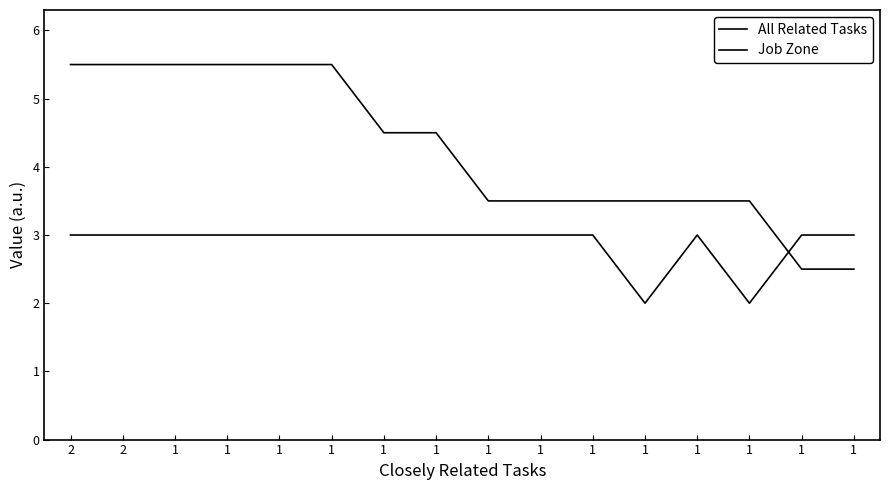

What is the average value of the All Related Tasks series?

4.2